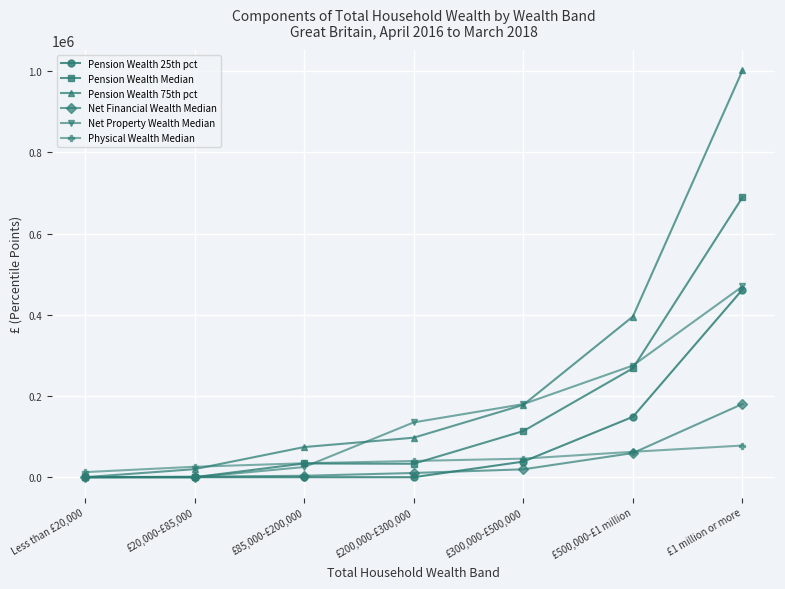

Is it true that Pension Wealth Median equals 689400 at £1 million or more?

True